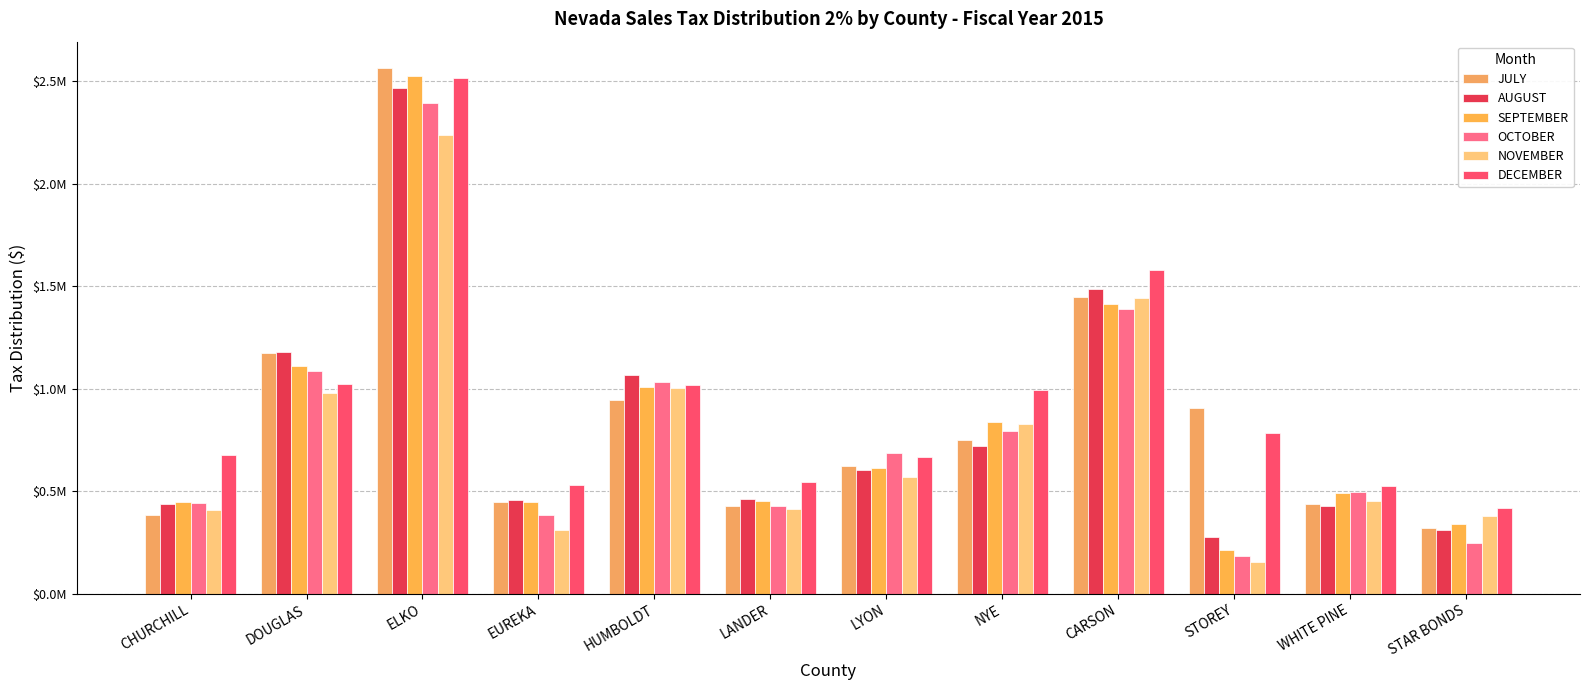

At how many categories does at least one series exceed 2397022?

1